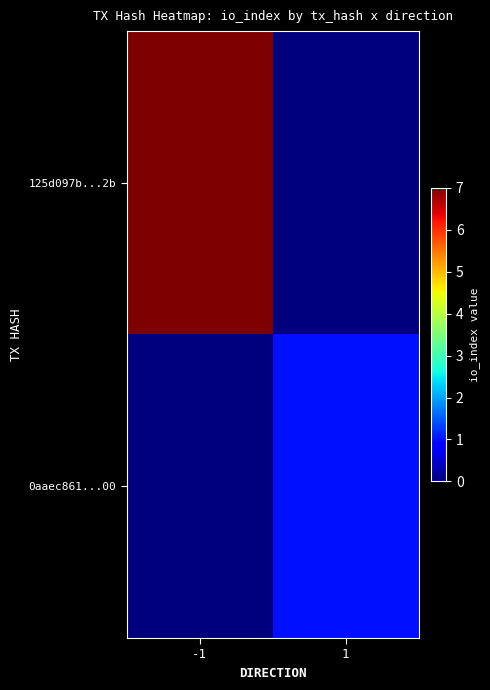

Which has a higher value, 1 or -1?

-1